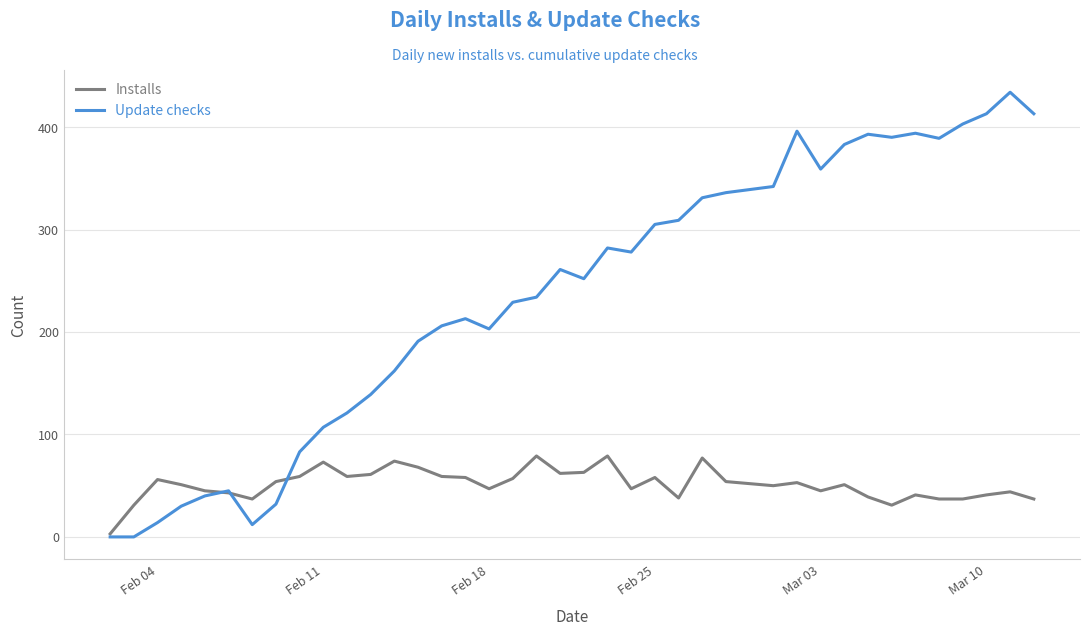

What is the maximum value for Installs?

79